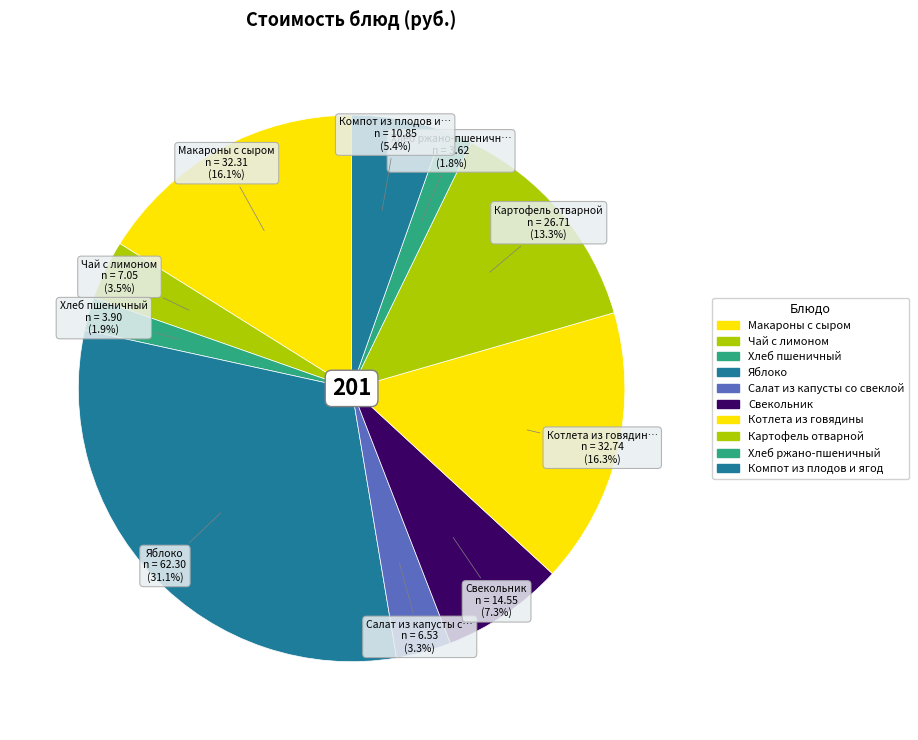

Count the number of slices in the pie.

10